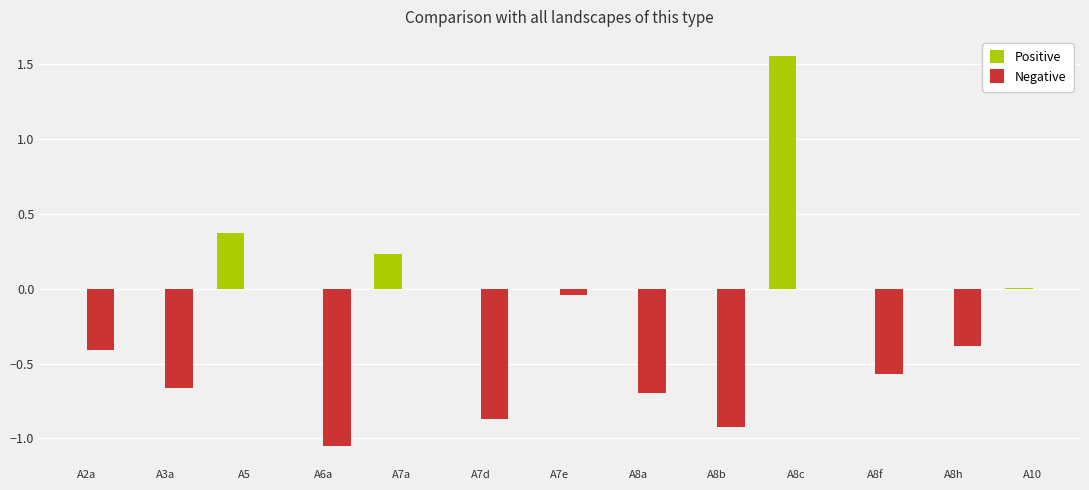

How many distinct data groups are displayed?

2